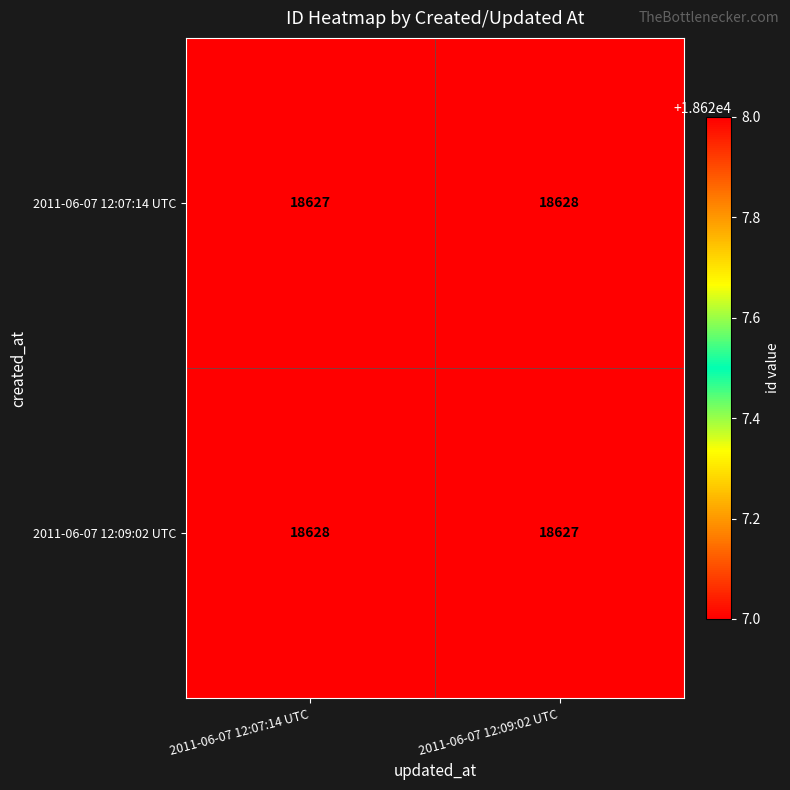

What is the sum of the 2011-06-07 12:07:14 UTC values at 2011-06-07 12:09:02 UTC and 2011-06-07 12:07:14 UTC?

37255